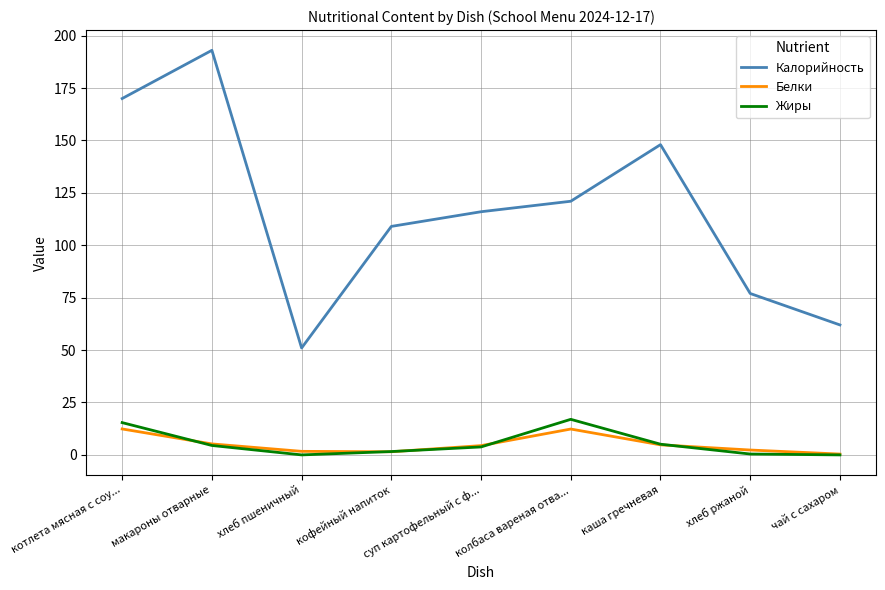

What value does the Жиры series have at кофейный напиток?

1.6